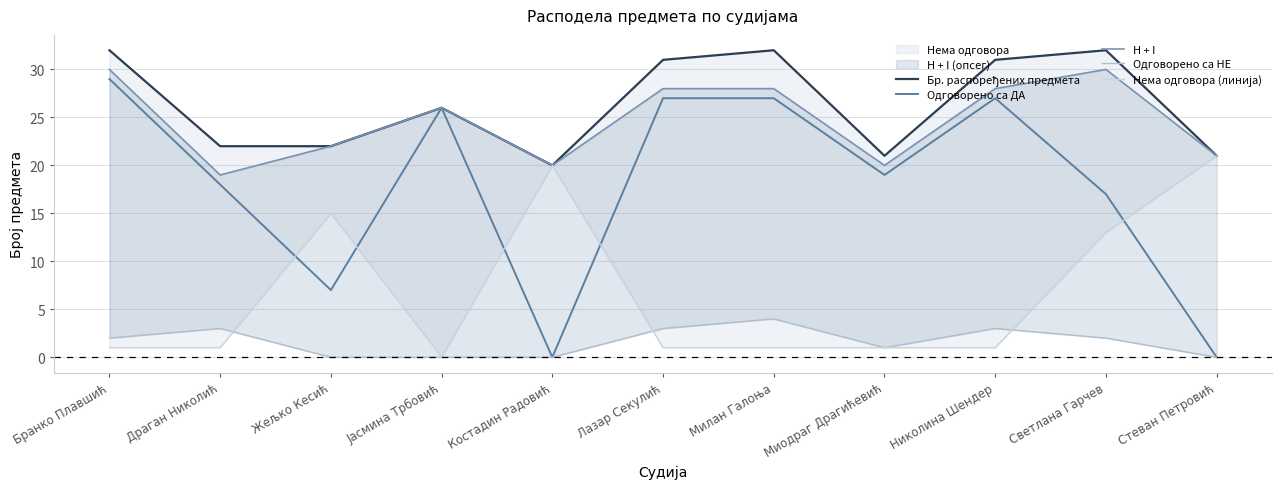

How many categories are shown in the chart?

11